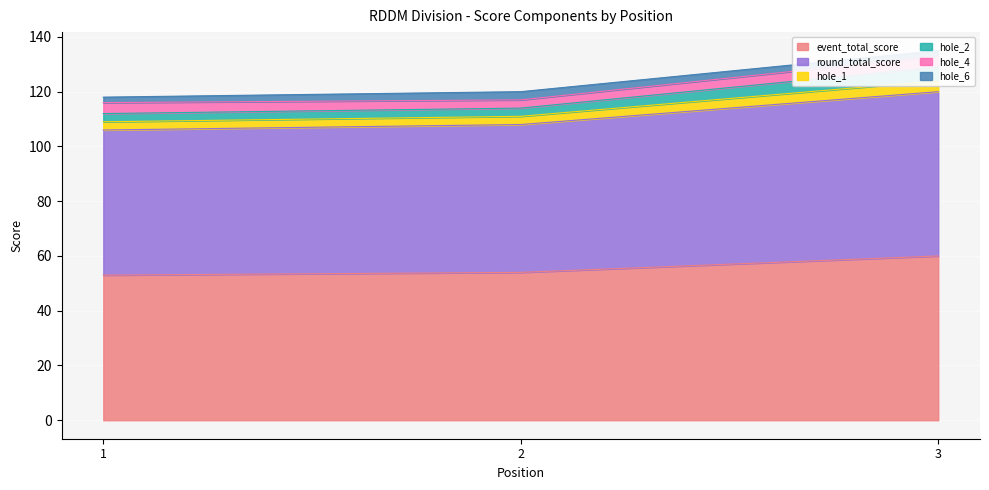

Count the number of categories in the chart.

3